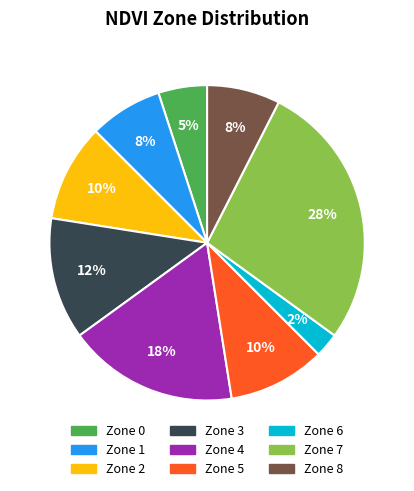

Count the number of slices in the pie.

9